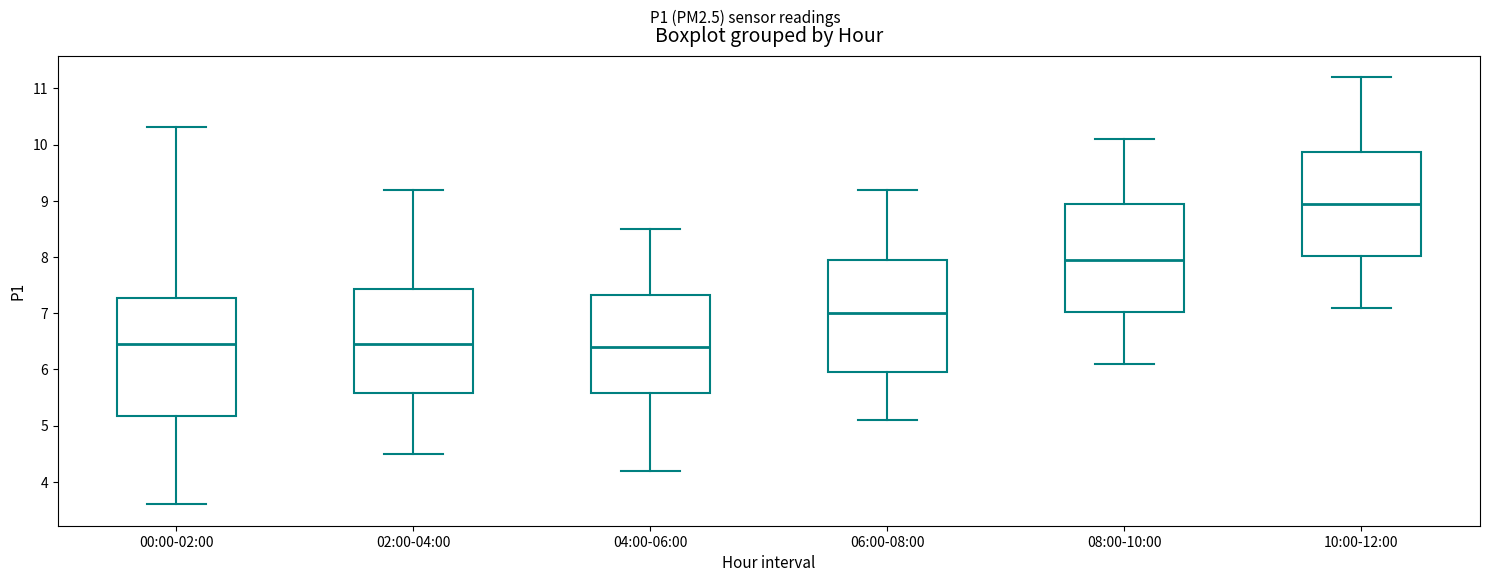

Reading left to right, read every box against the y-axis: the position of its median line, the range the box covers, and the ends of its whiskers. The values are not printed on the chart, so give them approximately, as read against the axis.

00:00-02:00: median 6.5, box 5.2 to 7.3, whiskers 3.6 to 10.3
02:00-04:00: median 6.5, box 5.6 to 7.4, whiskers 4.5 to 9.2
04:00-06:00: median 6.4, box 5.6 to 7.3, whiskers 4.2 to 8.5
06:00-08:00: median 7.0, box 6.0 to 8.0, whiskers 5.1 to 9.2
08:00-10:00: median 8.0, box 7.0 to 9.0, whiskers 6.1 to 10.1
10:00-12:00: median 9.0, box 8.0 to 9.9, whiskers 7.1 to 11.2